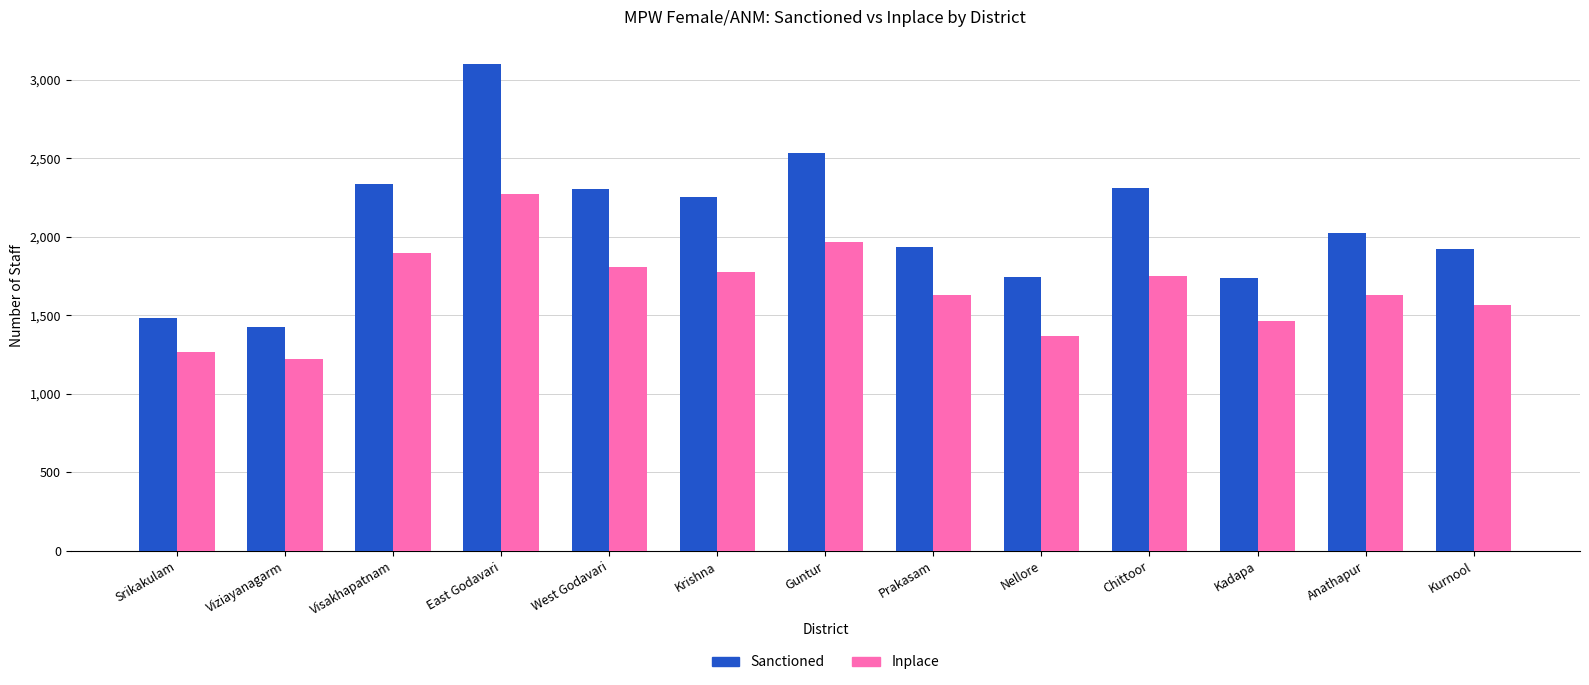

Which series has the largest total across all categories?

Sanctioned